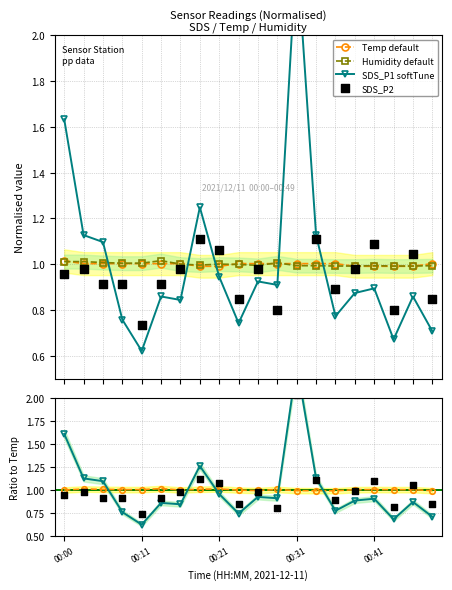

At which category is the sum across all series the highest?

00:31